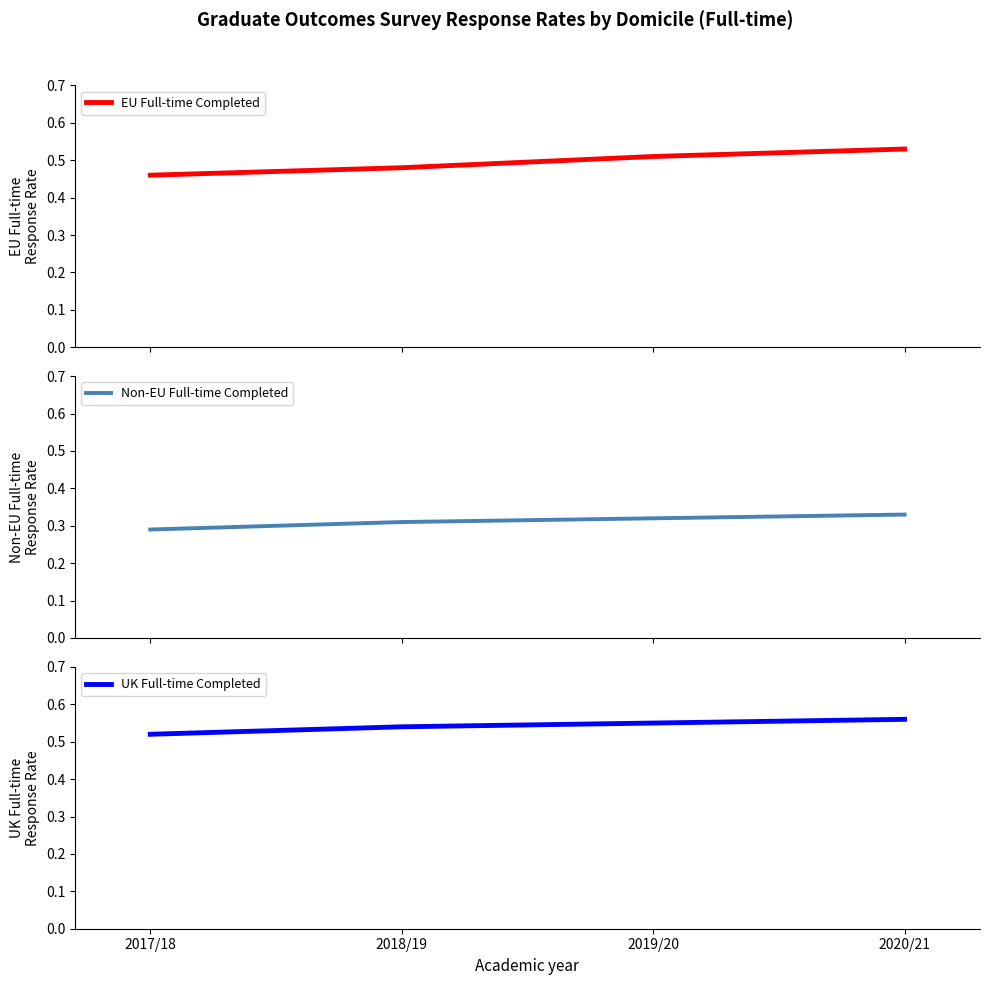

Between 2019/20 and 2017/18, which is larger?

2019/20